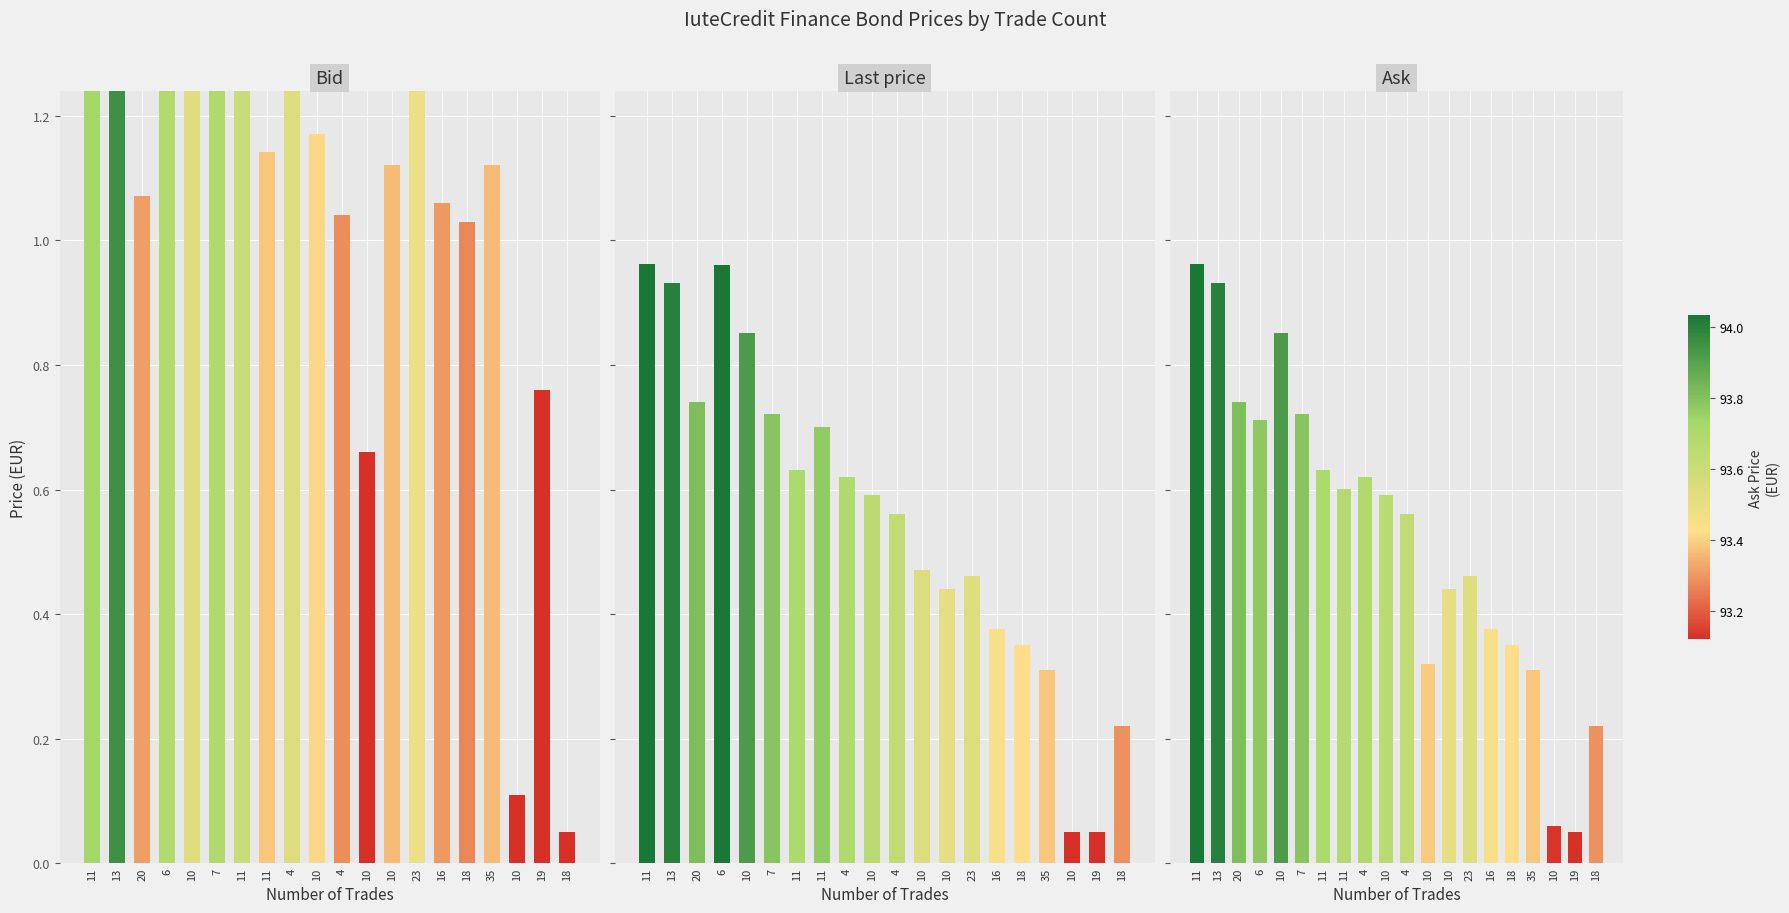

Reading left to right, list all the values displayed in this chart.

Bid: 11=1.5	13=1.7	20=1.1	6=1.4	10=1.3	7=1.5	11=1.4	11=1.1	4=1.3	10=1.2	4=1.0	10=0.7	10=1.1	23=1.2	16=1.1	18=1.0	35=1.1	10=0.1	19=0.8	18=0.1
Last price: 11=1.0	13=0.9	20=0.7	6=1.0	10=0.9	7=0.7	11=0.6	11=0.7	4=0.6	10=0.6	4=0.6	10=0.5	10=0.4	23=0.5	16=0.4	18=0.4	35=0.3	10=0.1	19=0.1	18=0.2
Ask: 11=1.0	13=0.9	20=0.7	6=0.7	10=0.9	7=0.7	11=0.6	11=0.6	4=0.6	10=0.6	4=0.6	10=0.3	10=0.4	23=0.5	16=0.4	18=0.4	35=0.3	10=0.1	19=0.1	18=0.2